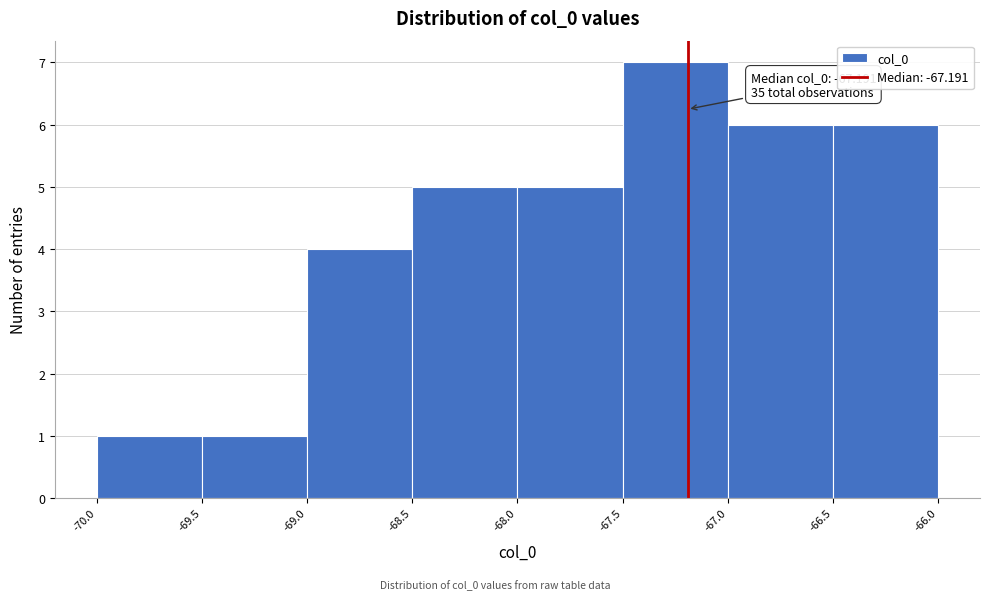

Over which range of the x-axis is the bar tallest?

-67.5 to -67.0